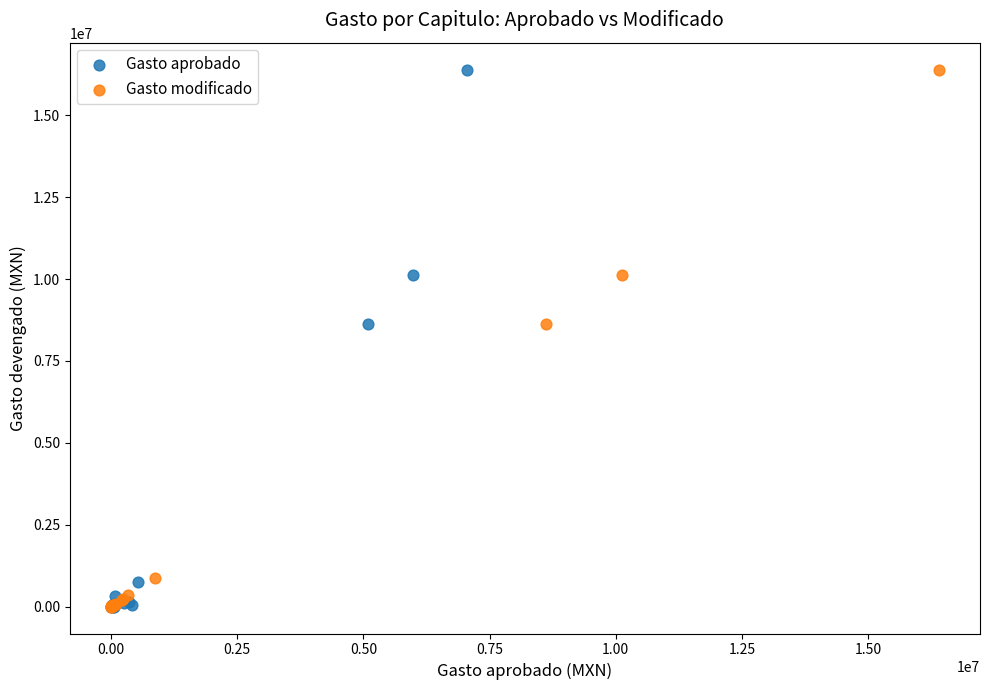

Which series has the widest spread of Y values?

Gasto aprobado